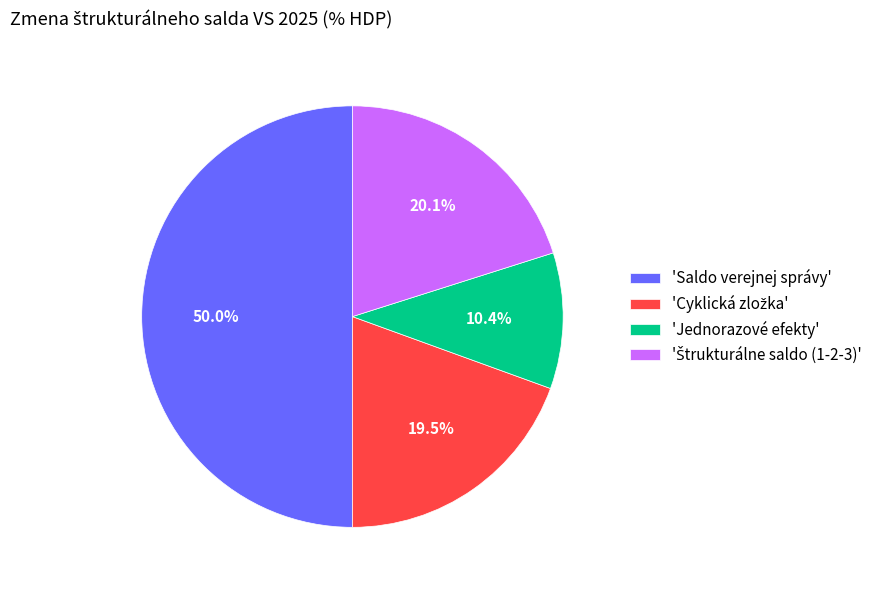

How many segments does this pie chart have?

4